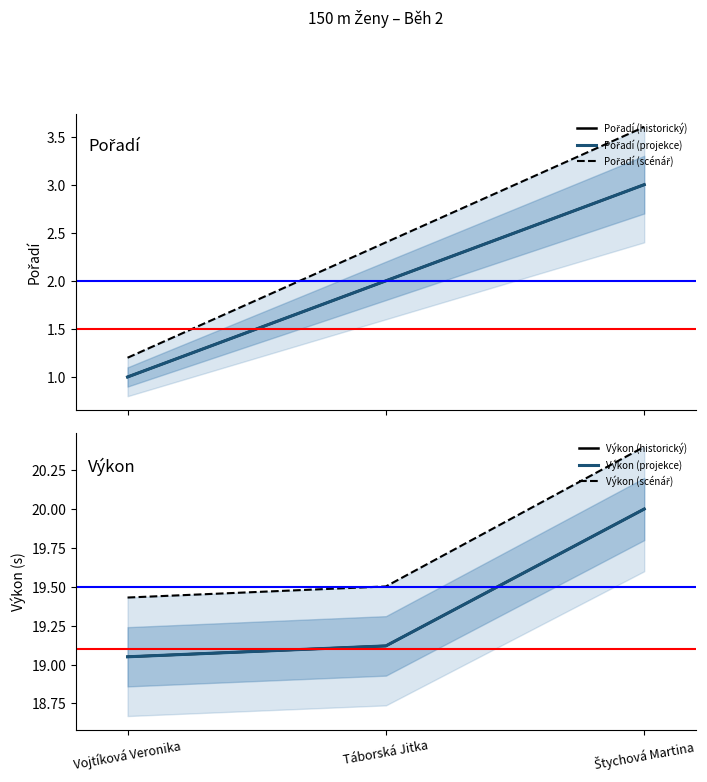

What is the minimum value shown in the chart?

1.0